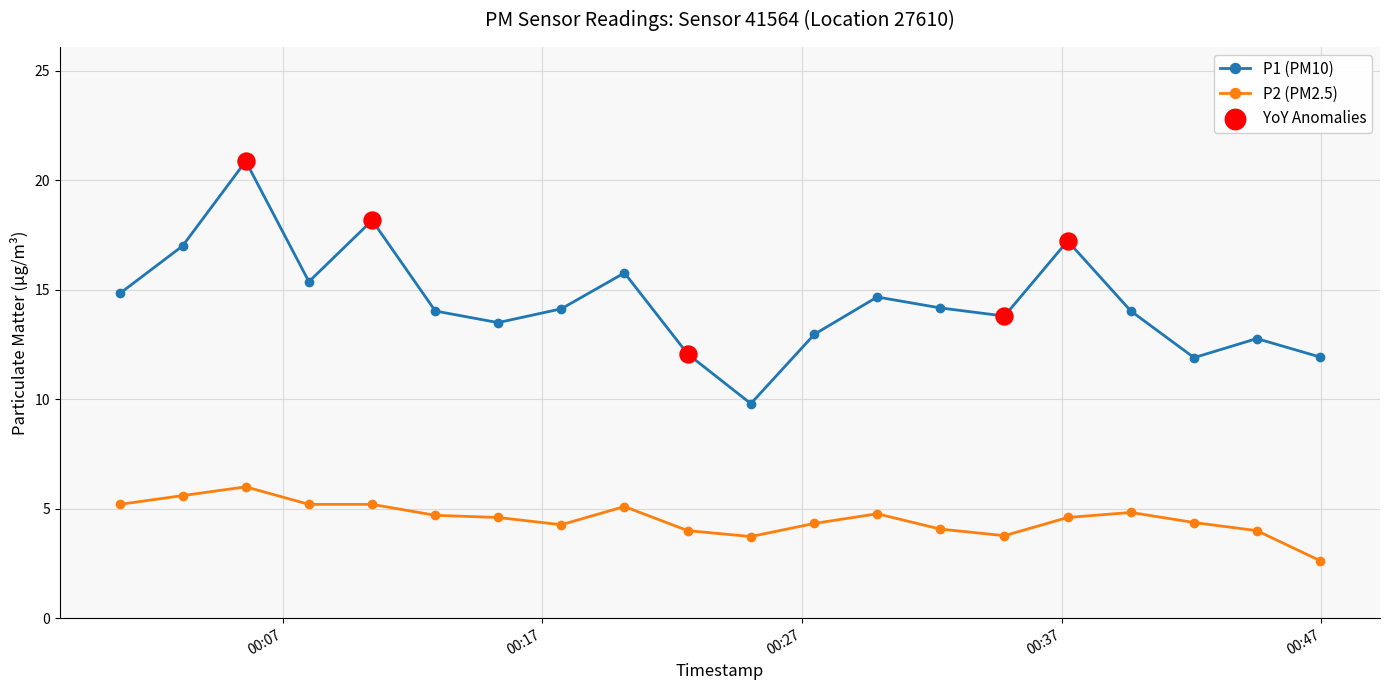

At how many categories does at least one series exceed 5?

20